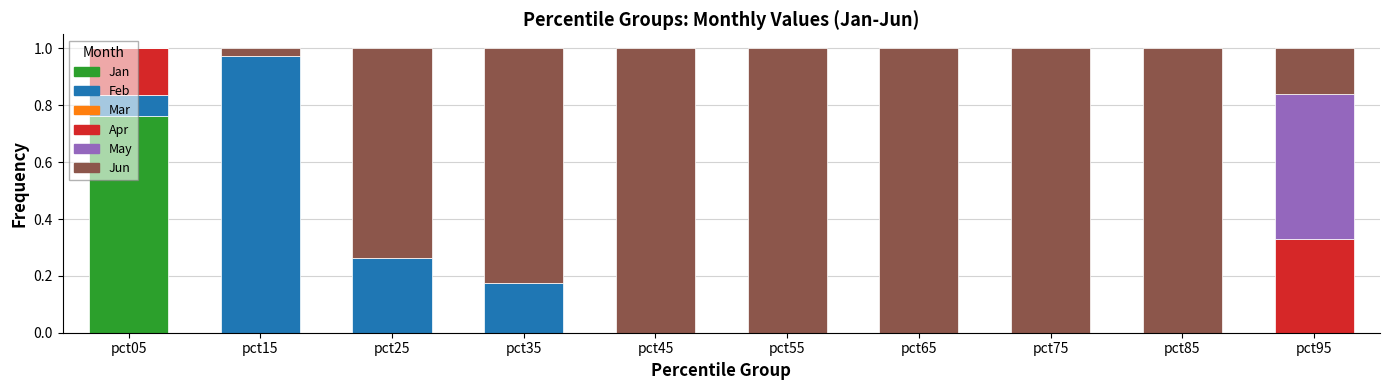

Count the number of data series in this chart.

5